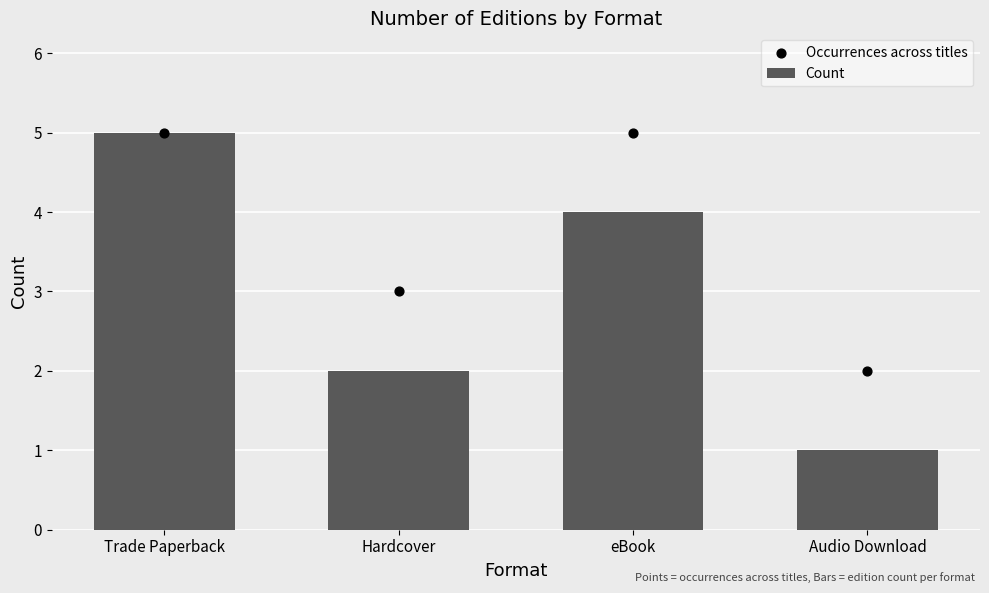

At how many categories does at least one series exceed 4?

2